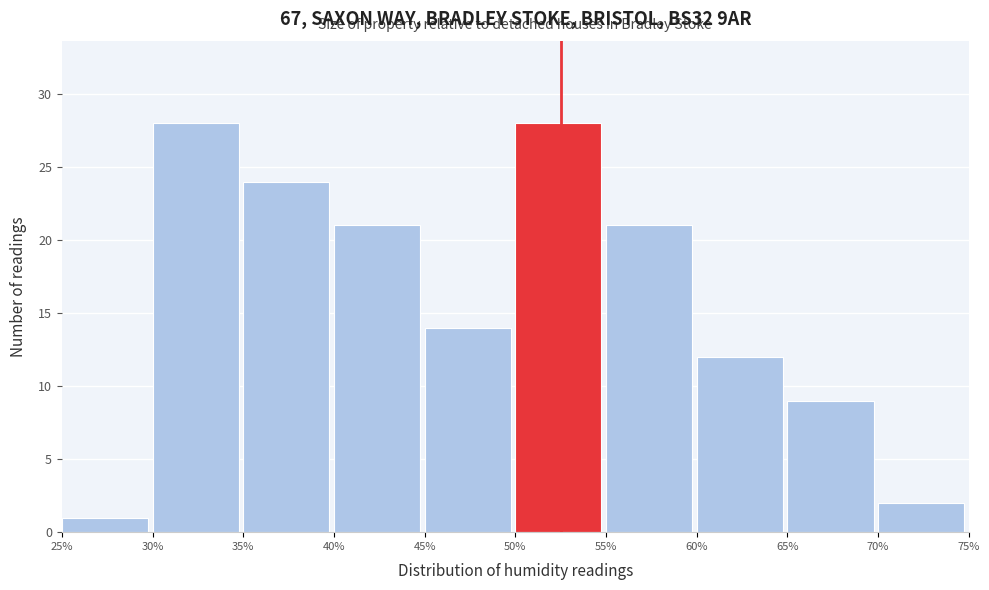

Reading left to right, transcribe this chart: for each bar, give the range it covers on the x-axis and its height. The values are not printed on the chart, so give them approximately, as read against the axis.

25% to 30%: 1
30% to 35%: 28
35% to 40%: 24
40% to 45%: 21
45% to 50%: 14
50% to 55%: 28
55% to 60%: 21
60% to 65%: 12
65% to 70%: 9
70% to 75%: 2